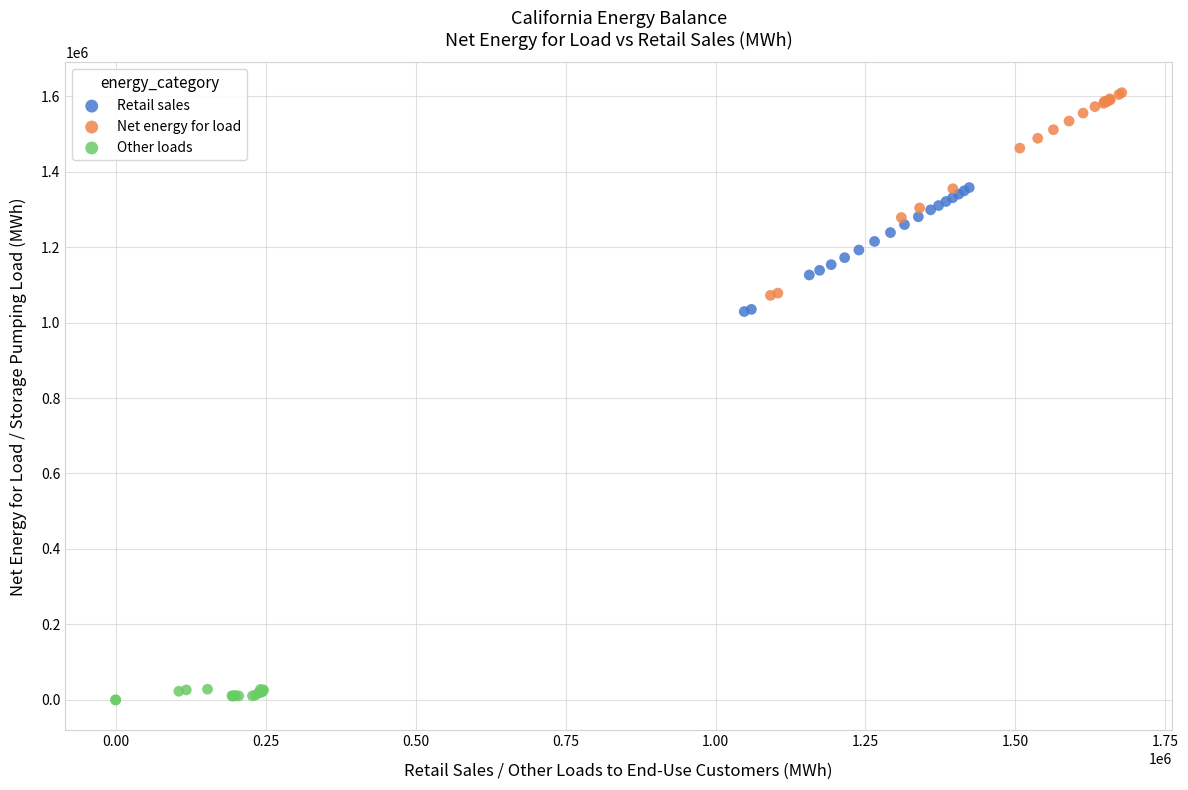

Which series reaches the maximum Y coordinate?

Net energy for load